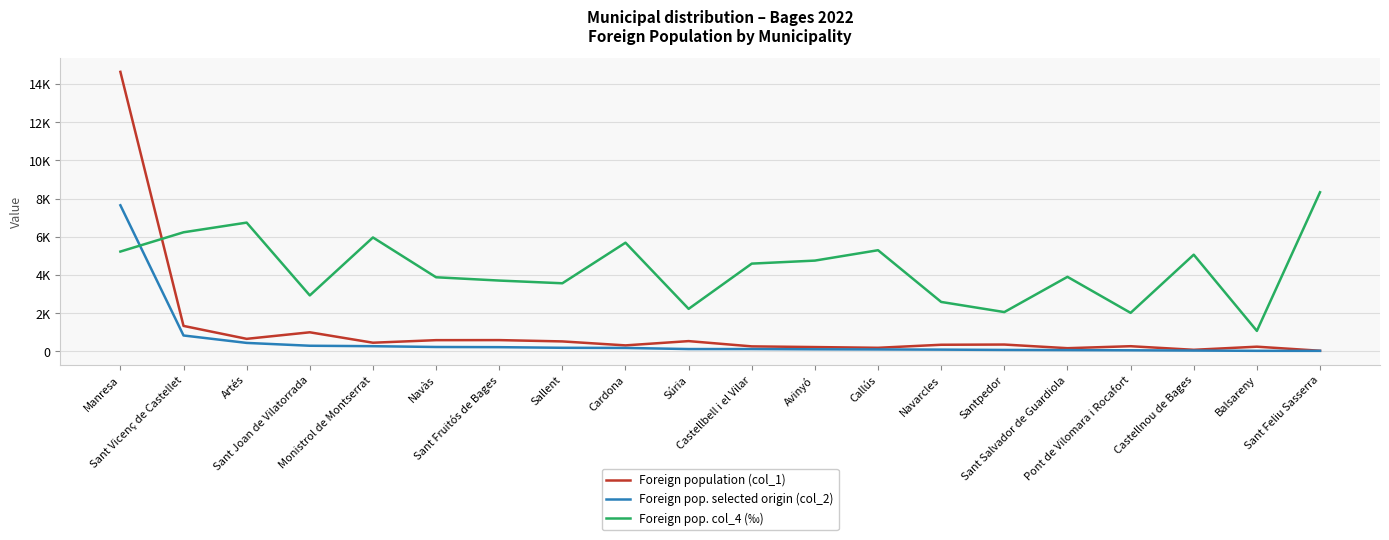

The value of Foreign population (col_1) at Balsareny is 125. True or false?

False